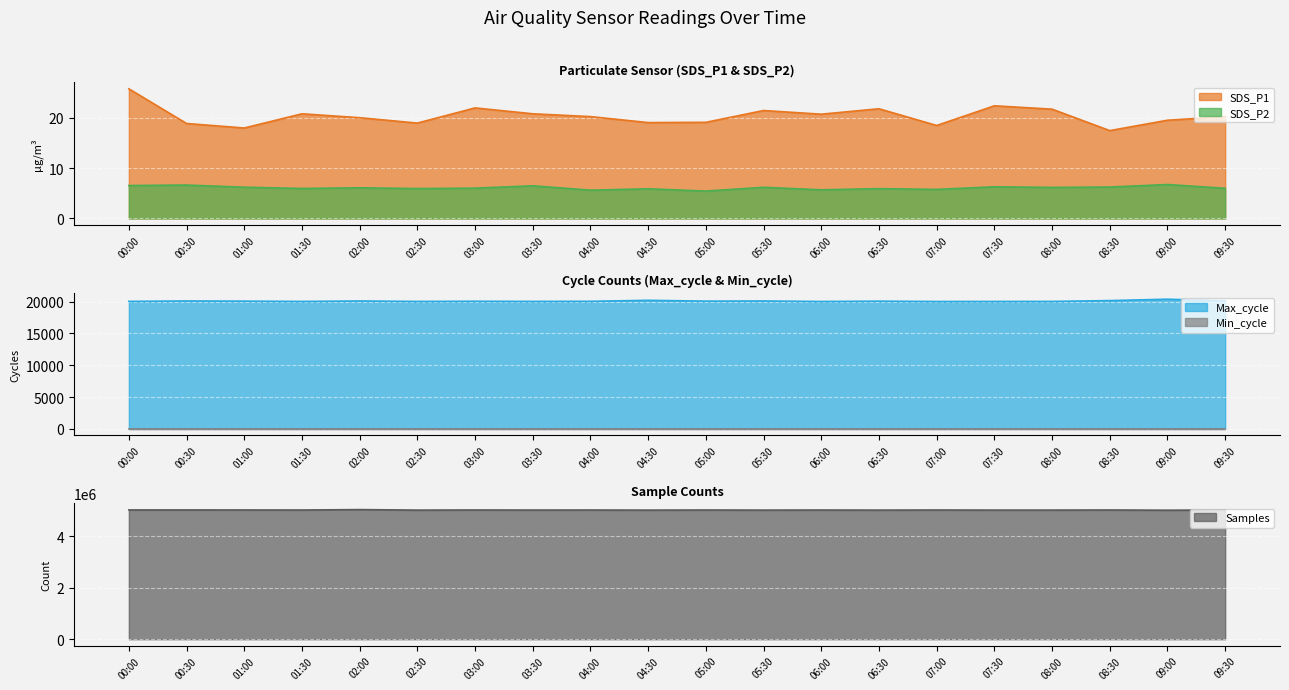

What is the sum of all SDS_P1 values?

407.9